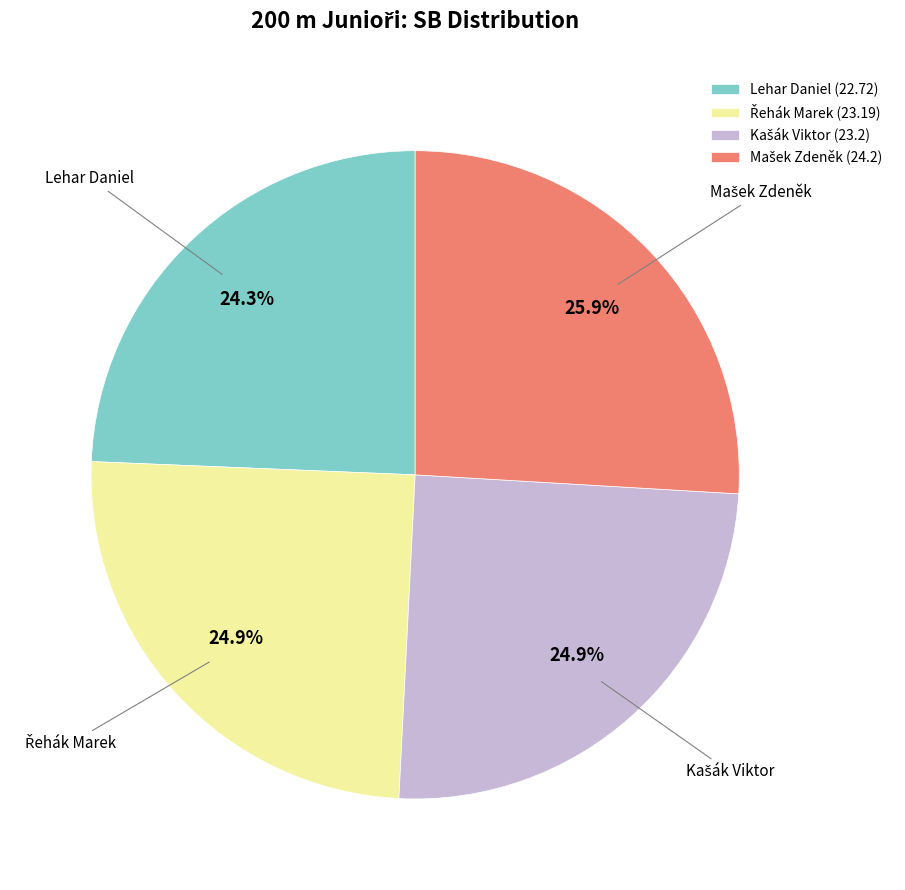

Is there a majority slice in this chart?

No